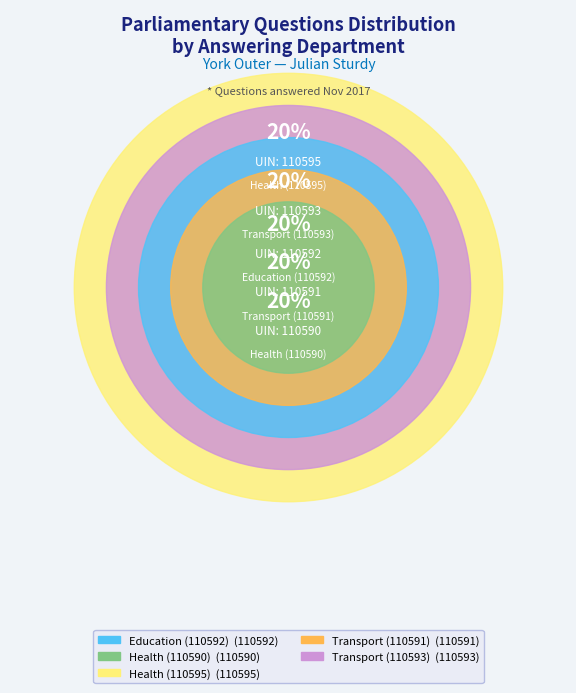

What percentage is the Health
(110595) slice, to the nearest percent?

20%